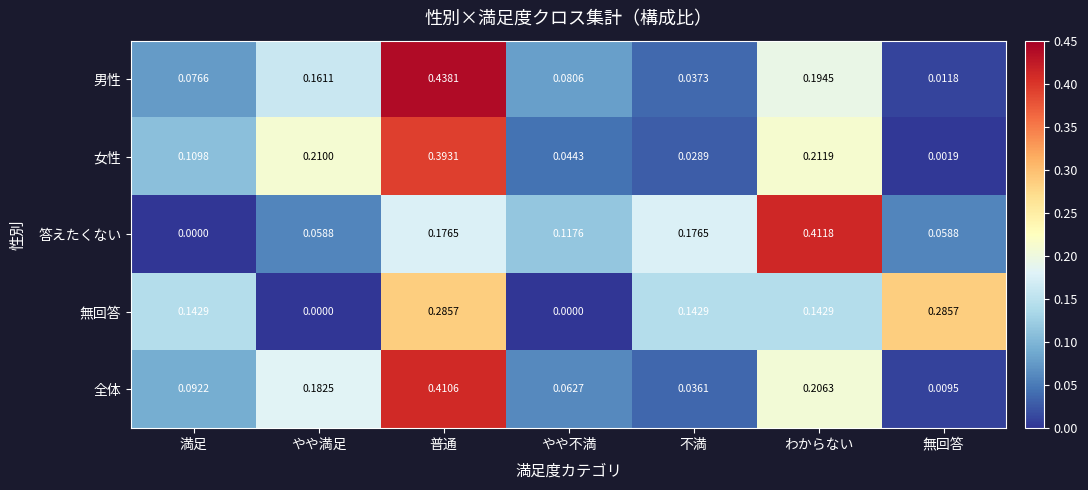

Which series has the largest total across all categories?

無回答